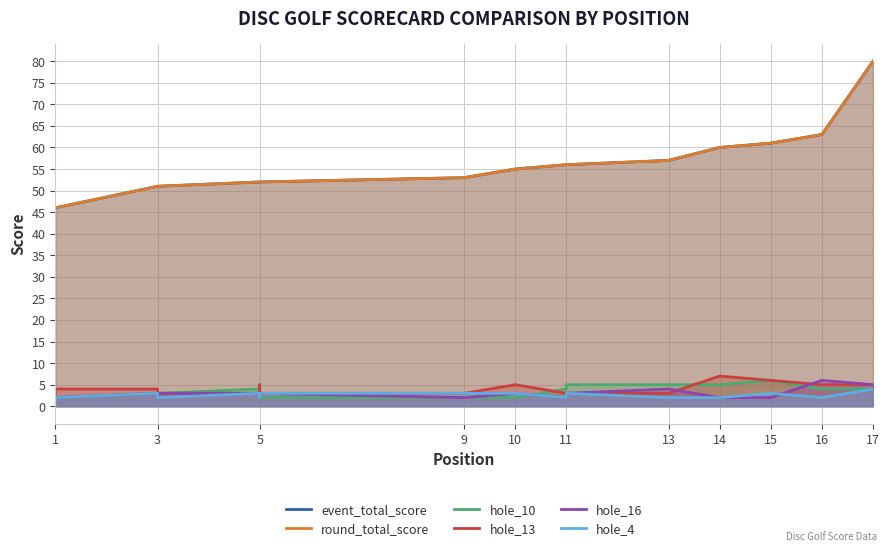

At which label does hole_4 first exceed 2?

3